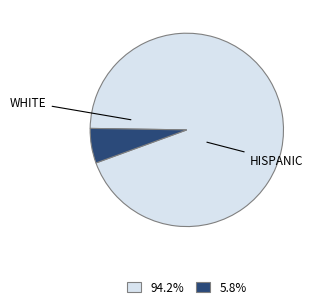

Is there any slice that represents more than half of the pie?

Yes